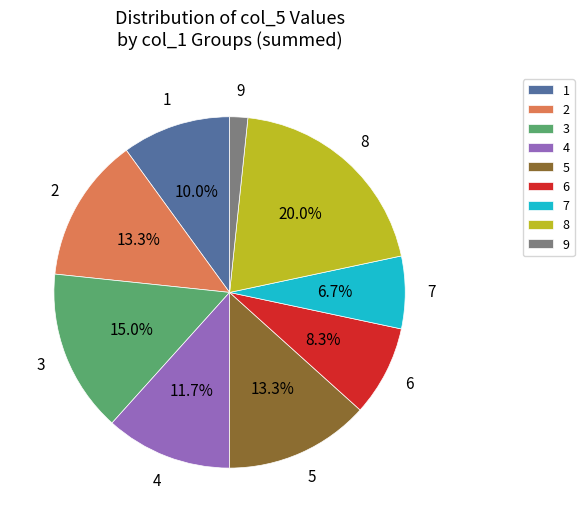

What is the ratio of the value at 4 to the value at 3?

0.8